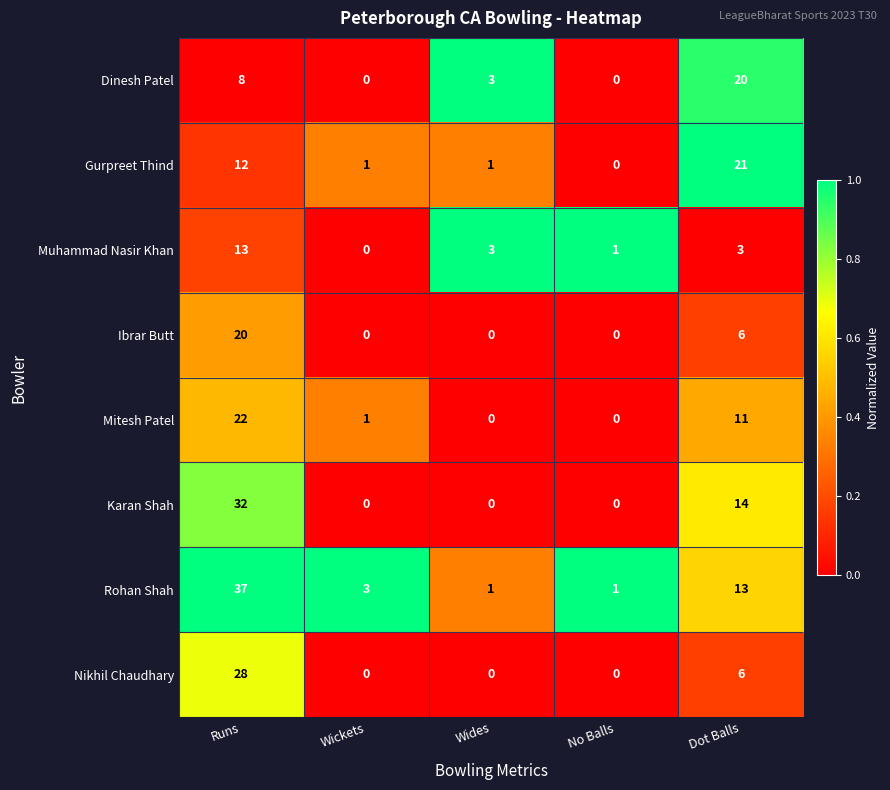

What is the maximum value shown in the chart?

37